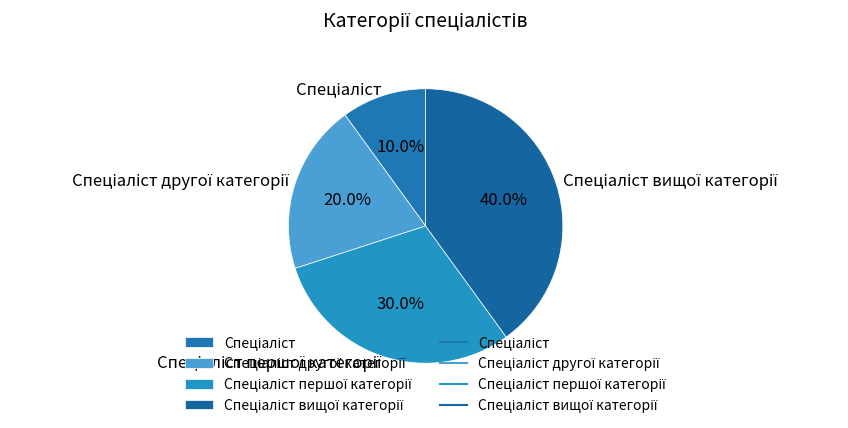

Does any single category account for the majority?

No